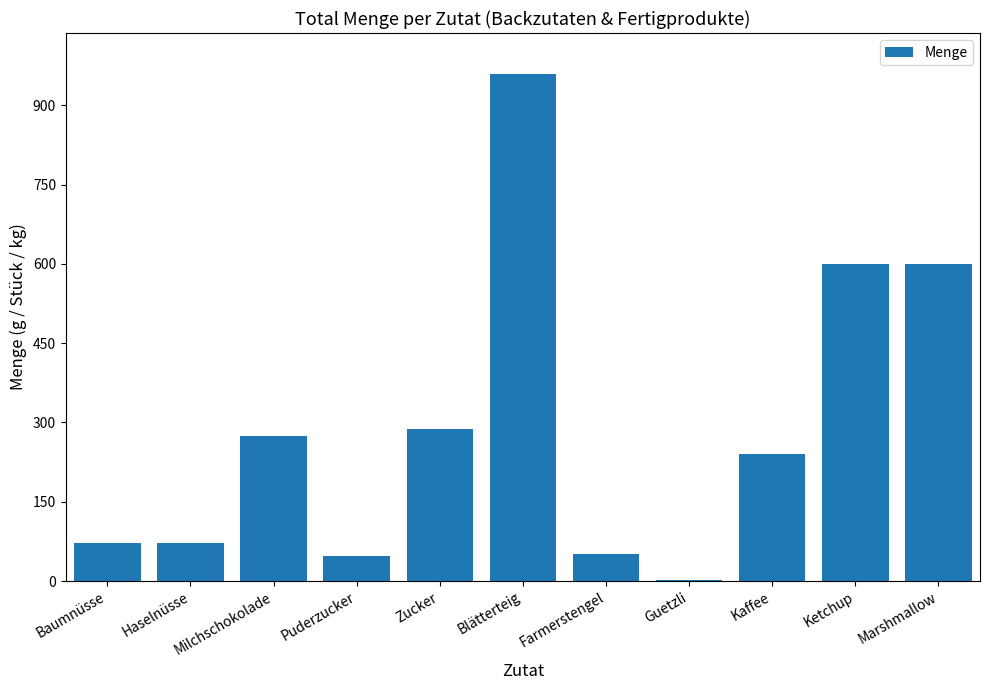

True or false: the data shows 362.1 at Kaffee.

False